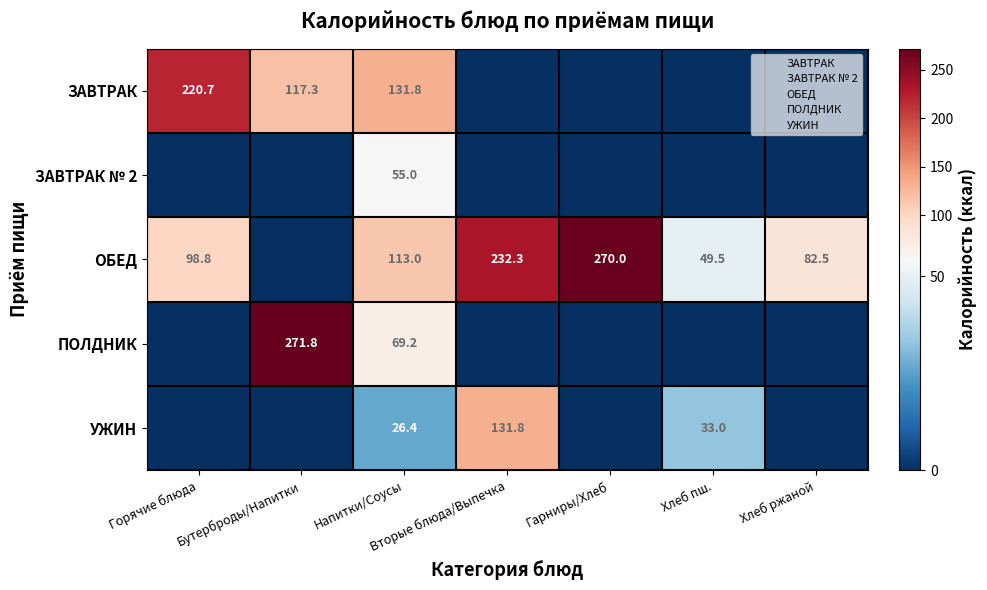

Between Гарниры/Хлеб and Хлеб пш., which is larger?

Гарниры/Хлеб